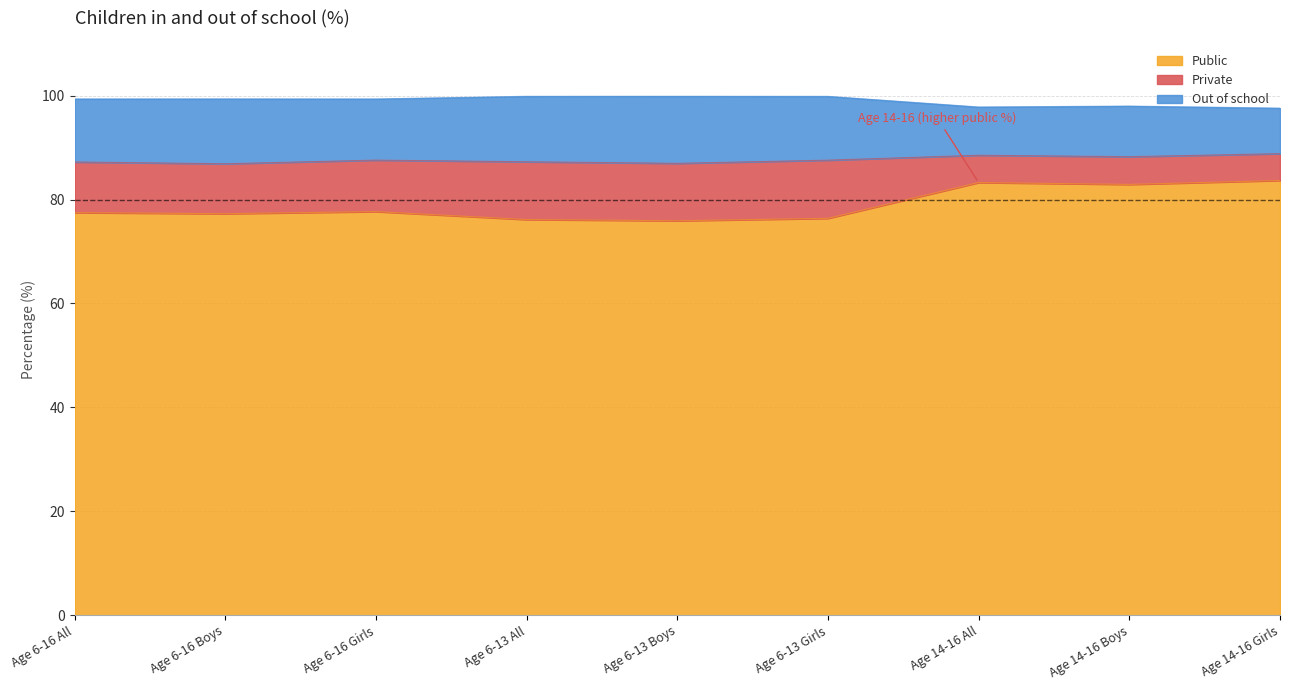

What is the lowest value of the Public series?

75.9